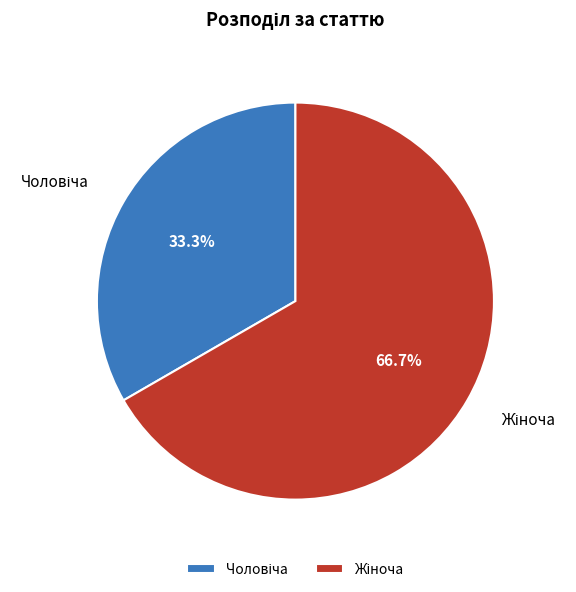

How many segments does this pie chart have?

2